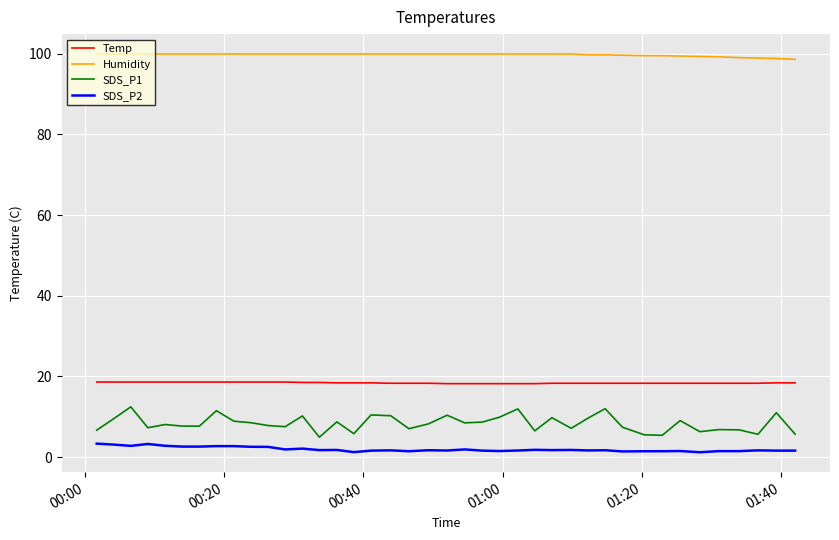

What is the sum of all SDS_P1 values?

333.3